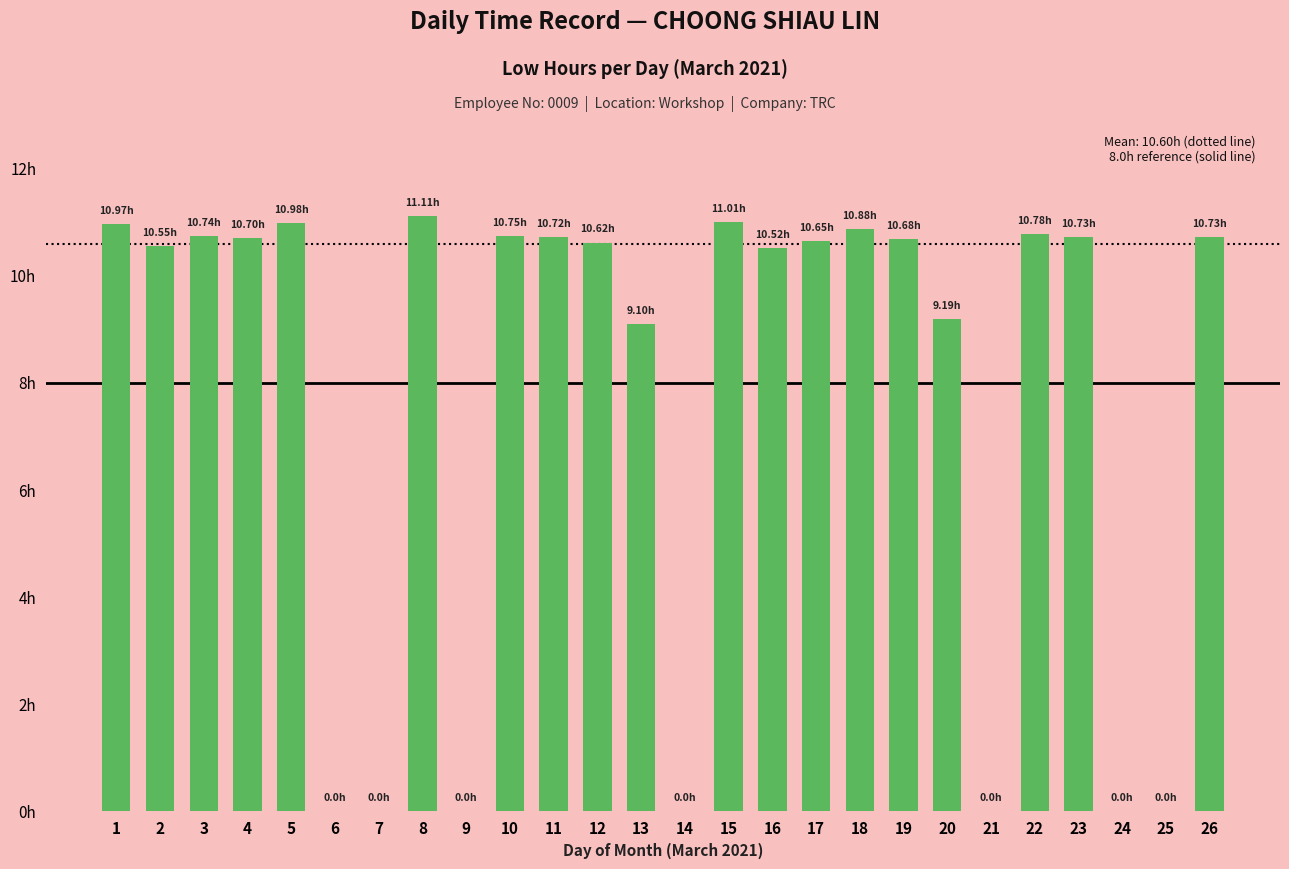

List the labels in order of value, largest first.

8, 15, 5, 1, 18, 22, 10, 3, 23, 26, 11, 4, 19, 17, 12, 2, 16, 20, 13, 6, 7, 9, 14, 21, 24, 25